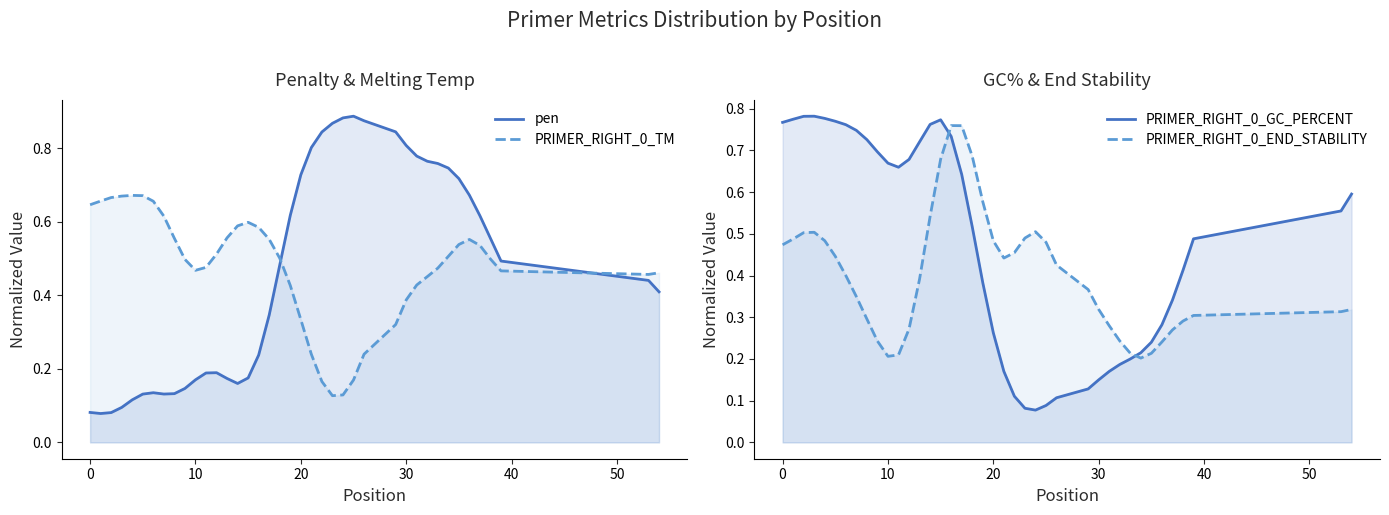

Which series has the largest range (max minus min)?

pen